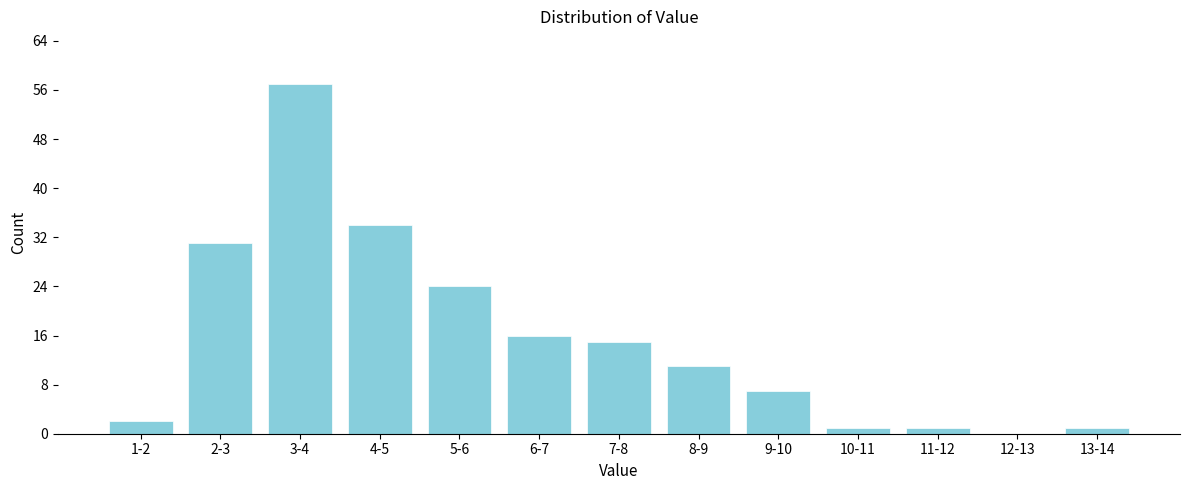

Reading left to right, what are all the values shown in this chart?

1-2=2	2-3=31	3-4=57	4-5=34	5-6=24	6-7=16	7-8=15	8-9=11	9-10=7	10-11=1	11-12=1	12-13=0	13-14=1